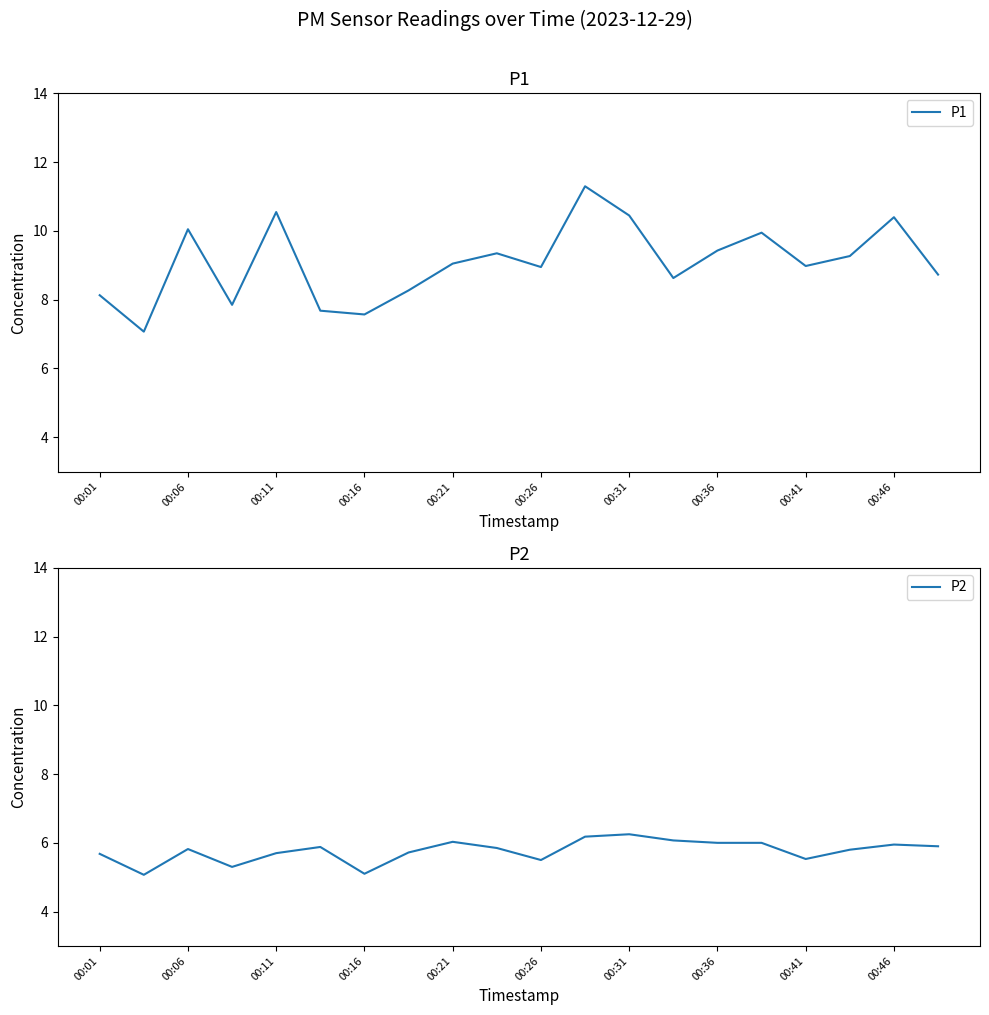

What is the label of the 20th point from the right?

00:01